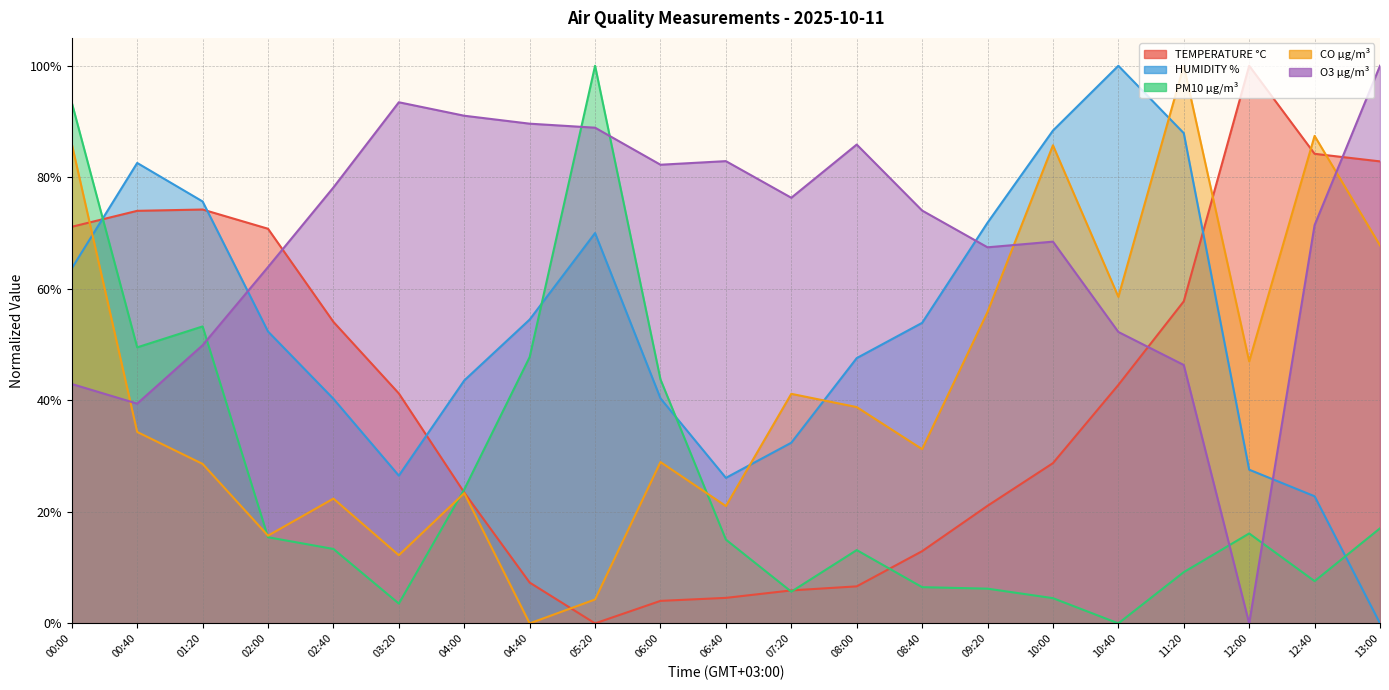

Reading left to right, transcribe all the data shown in this chart.

TEMPERATURE °C: 0.7	0.7	0.7	0.7	0.5	0.4	0.2	0.1	0.0	0.0	0.0	0.1	0.1	0.1	0.2	0.3	0.4	0.6	1.0	0.8	0.8
HUMIDITY %: 0.6	0.8	0.8	0.5	0.4	0.3	0.4	0.5	0.7	0.4	0.3	0.3	0.5	0.5	0.7	0.9	1.0	0.9	0.3	0.2	0.0
PM10 µg/m³: 0.9	0.5	0.5	0.2	0.1	0.0	0.2	0.5	1.0	0.4	0.2	0.1	0.1	0.1	0.1	0.0	0.0	0.1	0.2	0.1	0.2
CO µg/m³: 0.9	0.3	0.3	0.2	0.2	0.1	0.2	0.0	0.0	0.3	0.2	0.4	0.4	0.3	0.6	0.9	0.6	1.0	0.5	0.9	0.7
O3 µg/m³: 0.4	0.4	0.5	0.6	0.8	0.9	0.9	0.9	0.9	0.8	0.8	0.8	0.9	0.7	0.7	0.7	0.5	0.5	0.0	0.7	1.0